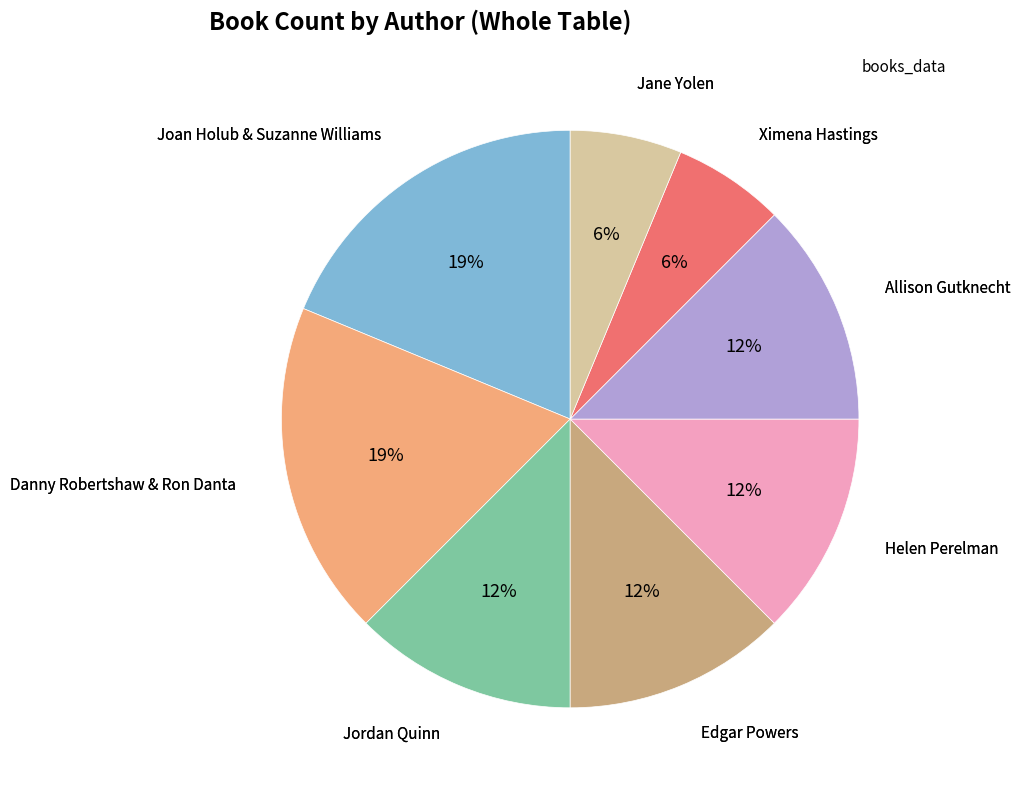

Combined, do Danny Robertshaw & Ron Danta and Helen Perelman account for over 50%?

No